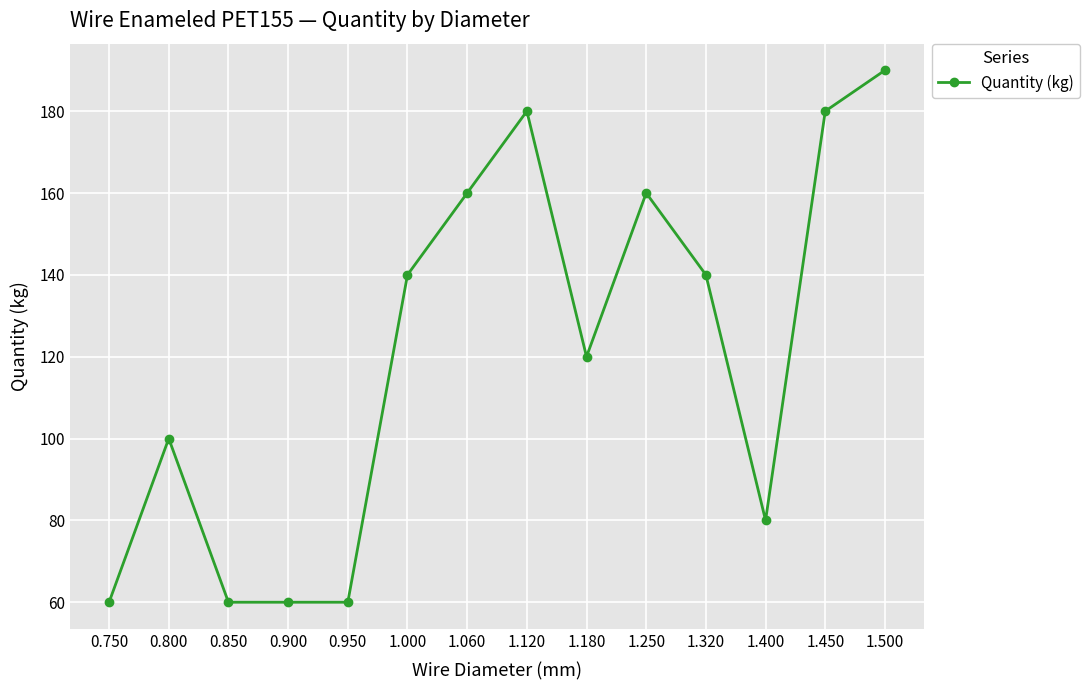

The chart shows a value of 100 at 0.800. True or false?

True